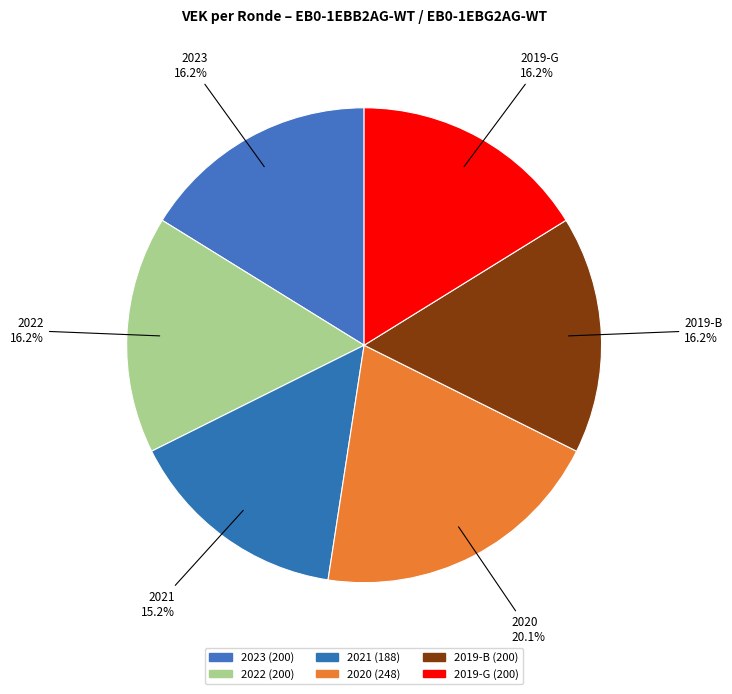

How many segments does this pie chart have?

6